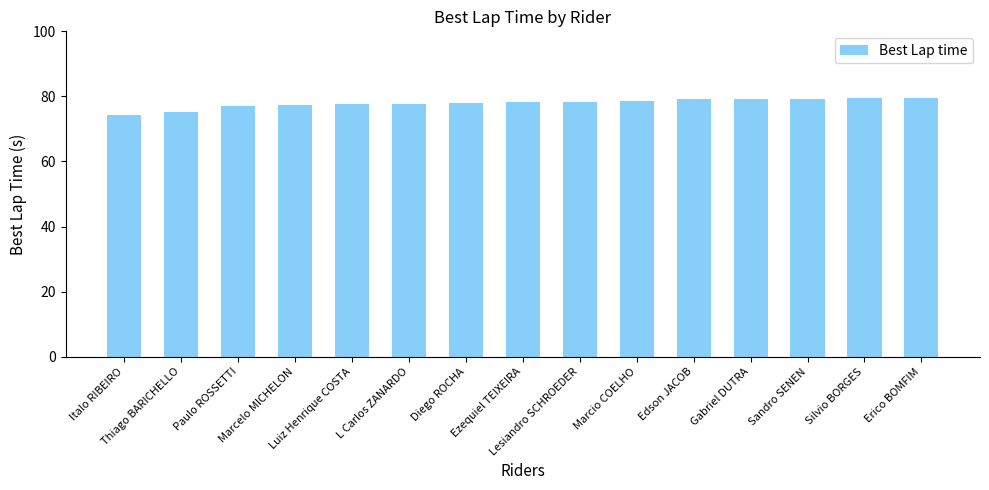

What is the average value?

78.0